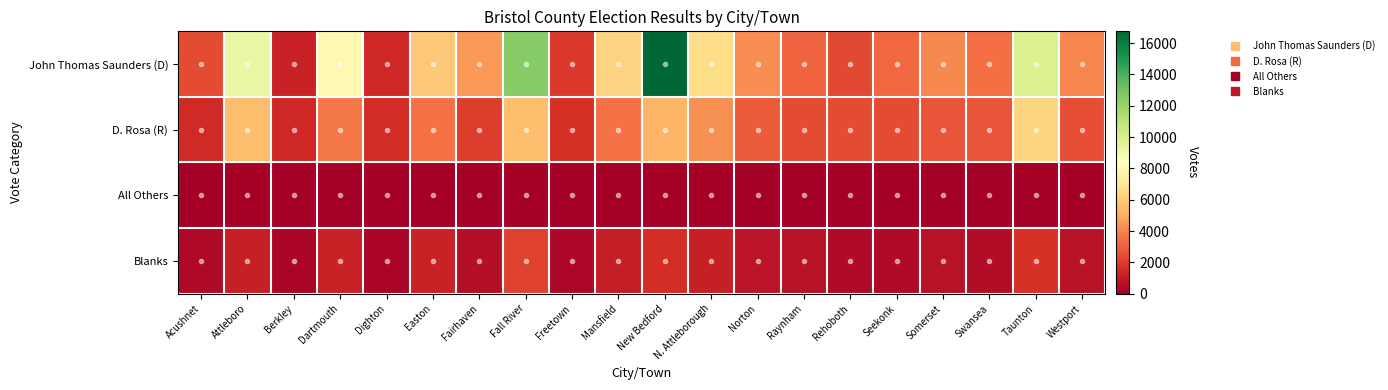

What is the difference between the highest and lowest values at Acushnet?

2462